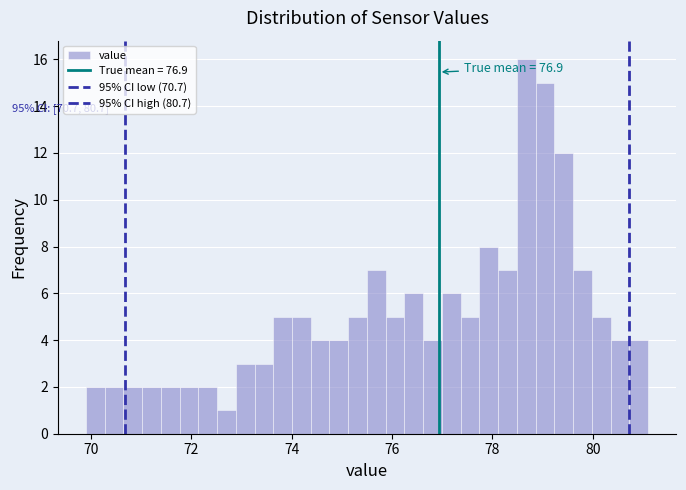

Around what value on the x-axis is the tallest bar? Give the approximate position of its centre, as read against the axis.

78.6